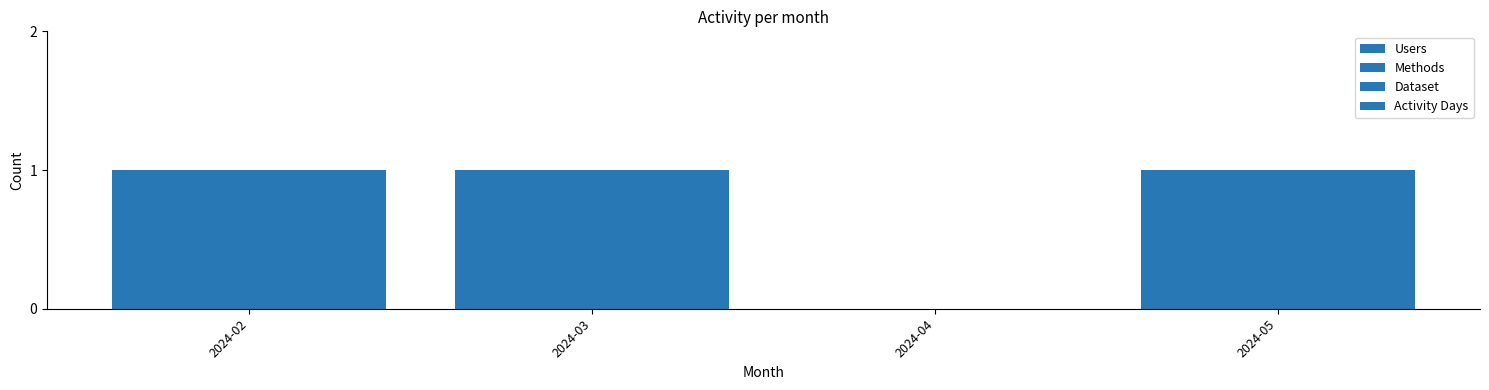

Between 2024-03 and 2024-05, which is larger?

2024-03